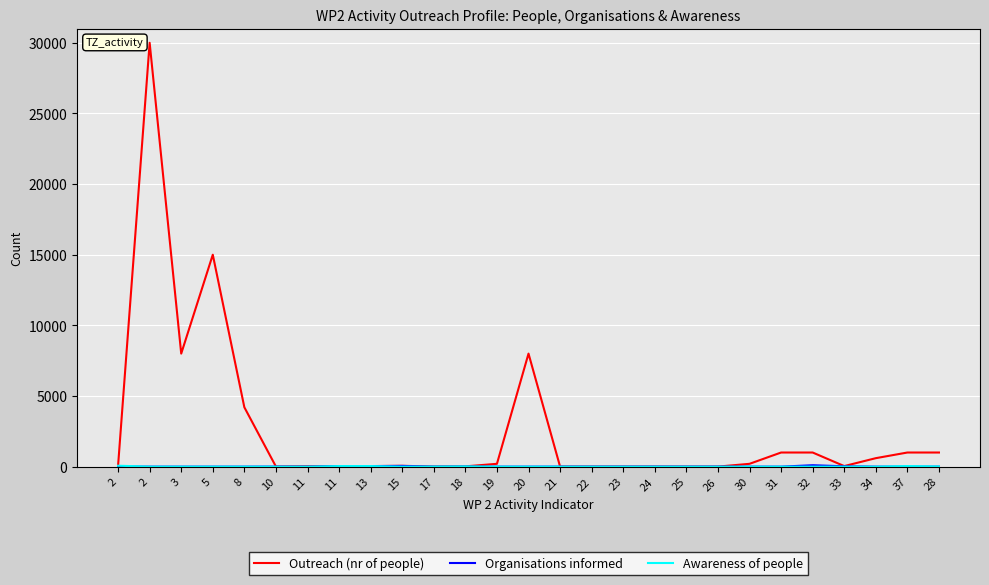

Which has a higher value, 32 or 34?

32